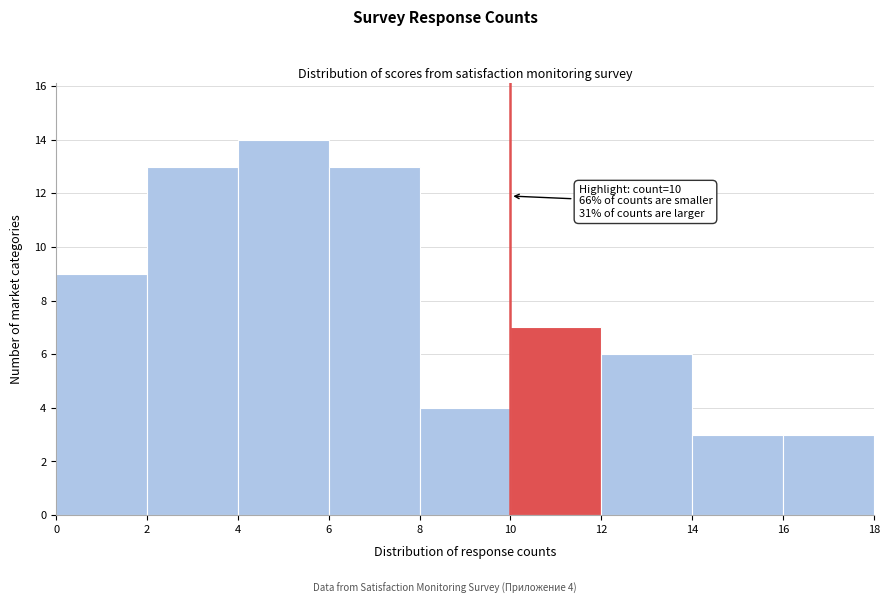

Which range on the x-axis has the tallest bar?

4 to 6